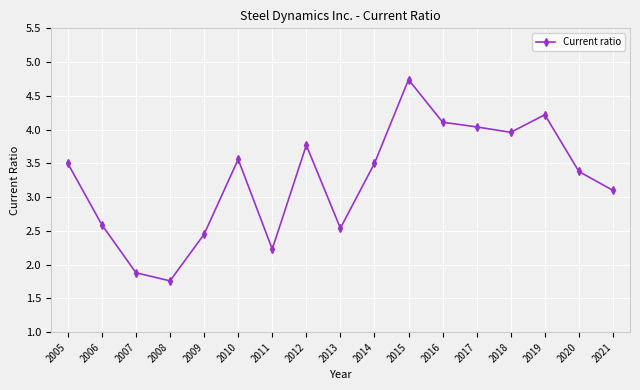

True or false: the data shows 1.9 at 2007.

True